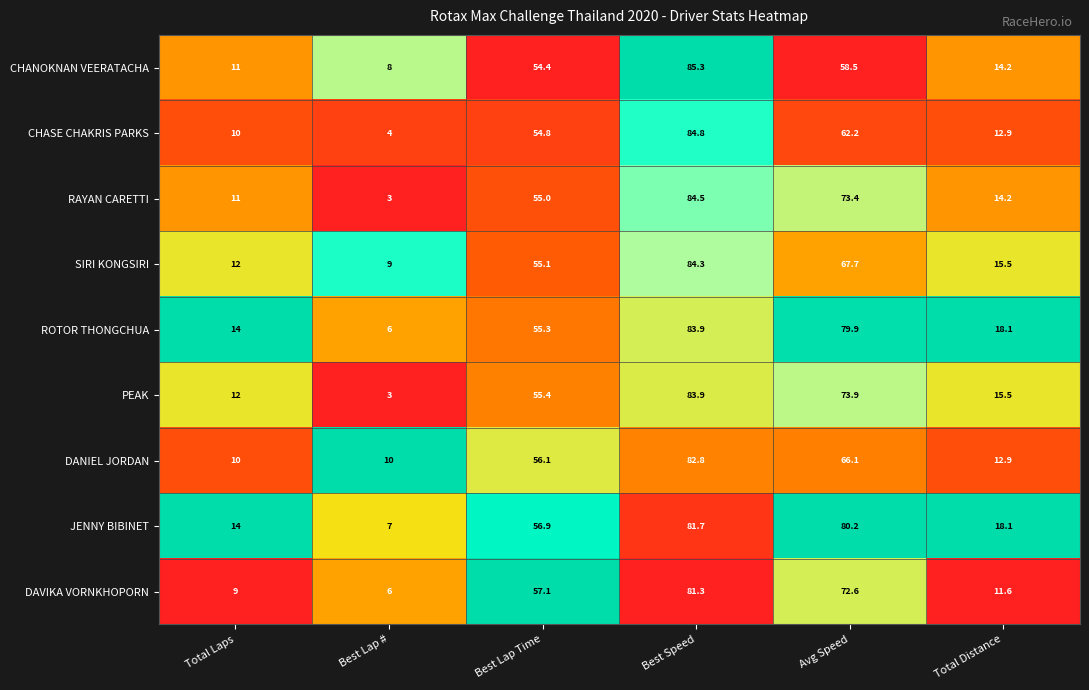

What is the sum of all CHASE CHAKRIS PARKS values?

228.7